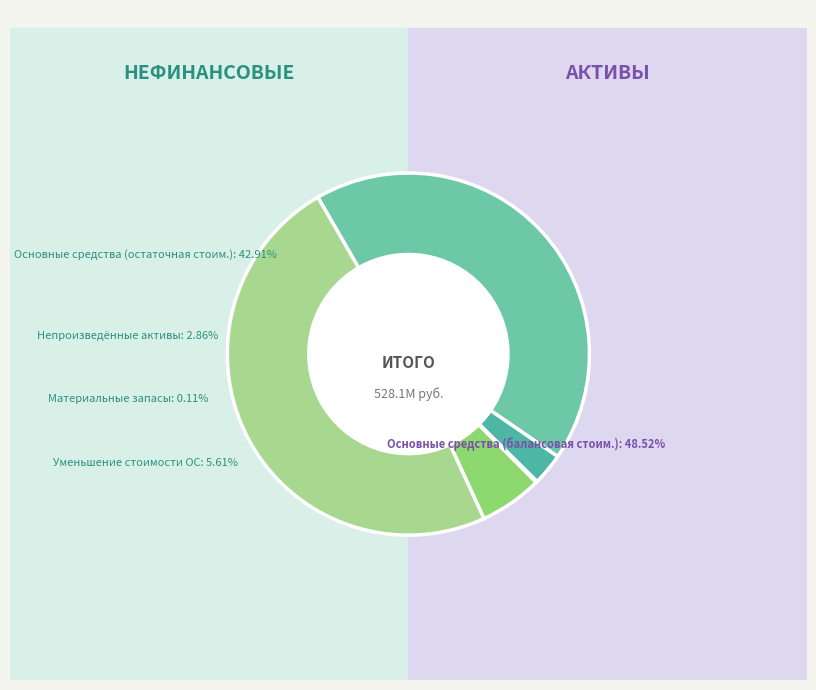

Is it true that Уменьшение стоимости
основных средств is 6% of the pie?

True